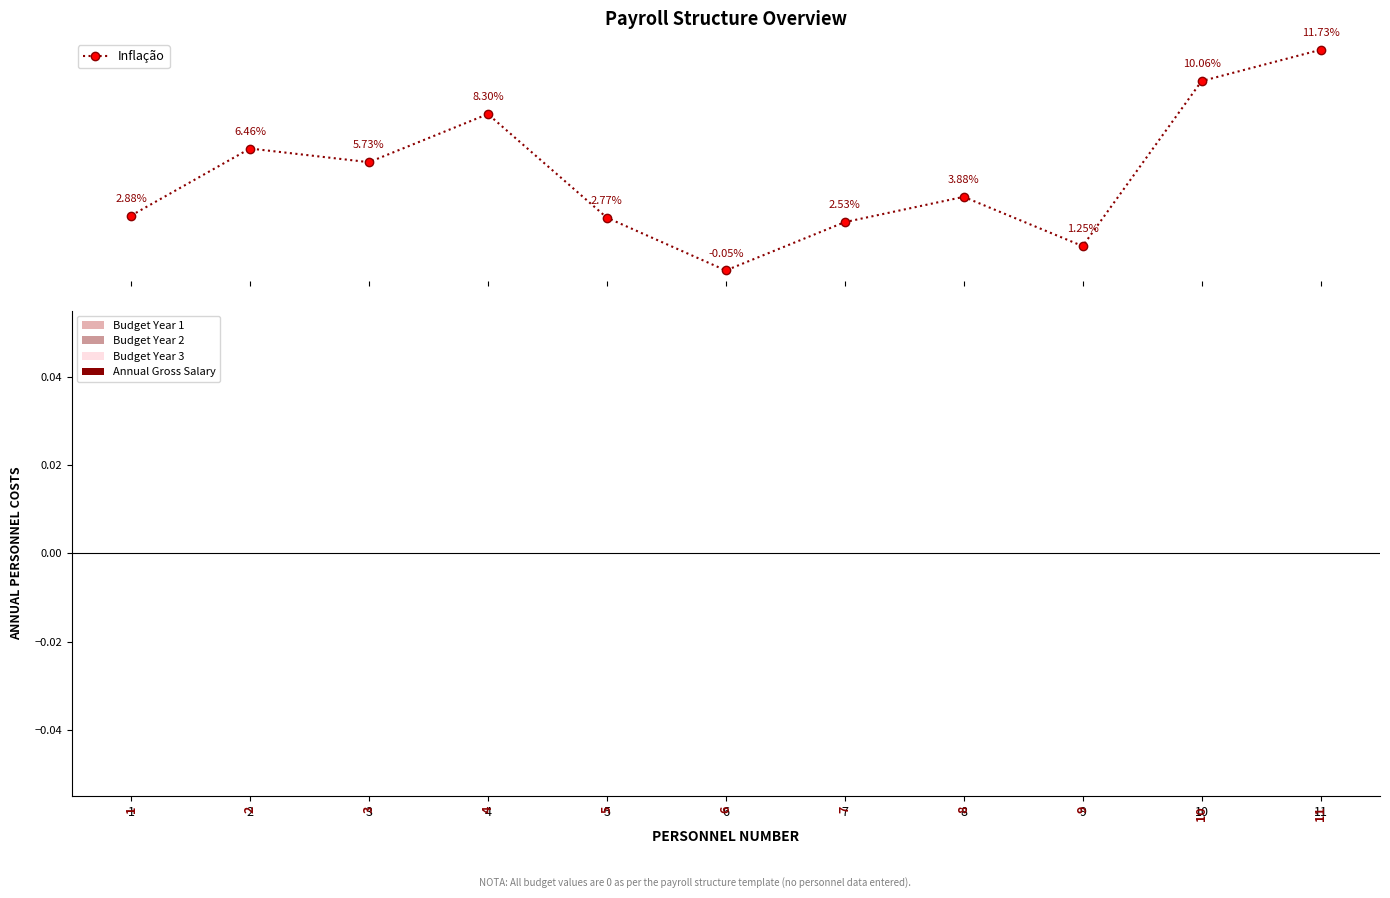

How many data points in Inflação are less than 3?

5